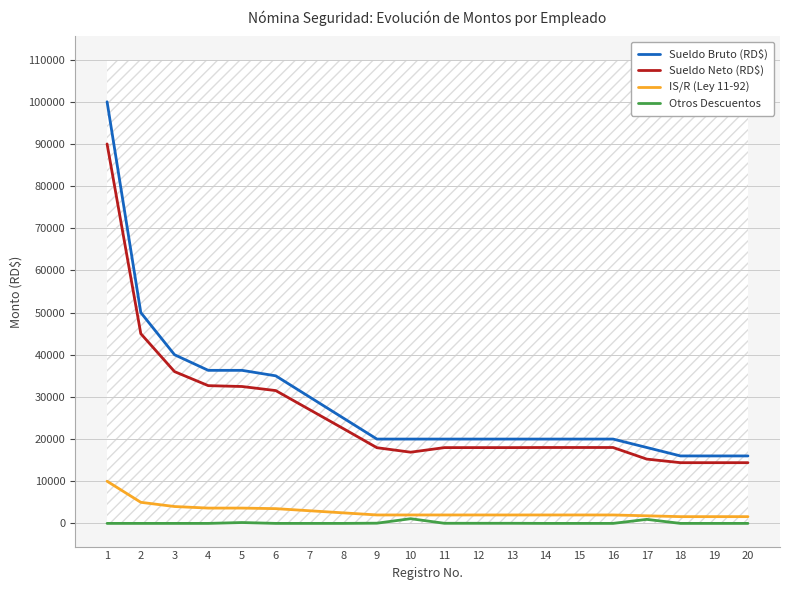

The Otros Descuentos series shows 0.0 at 20. True or false?

True